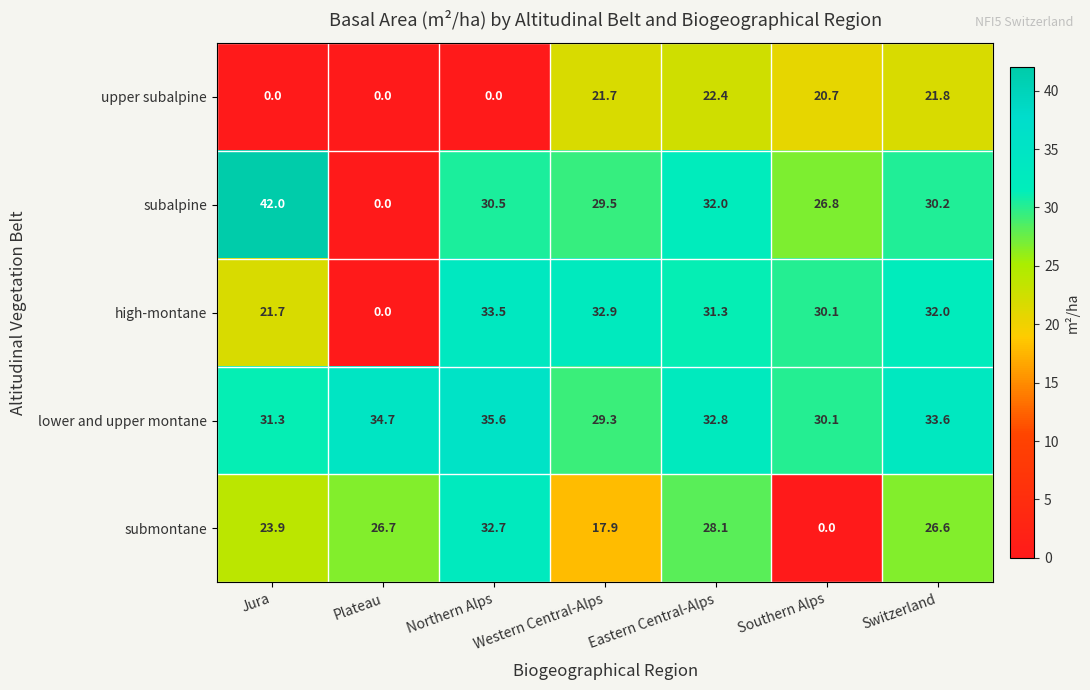

What is the greatest value displayed?

42.0